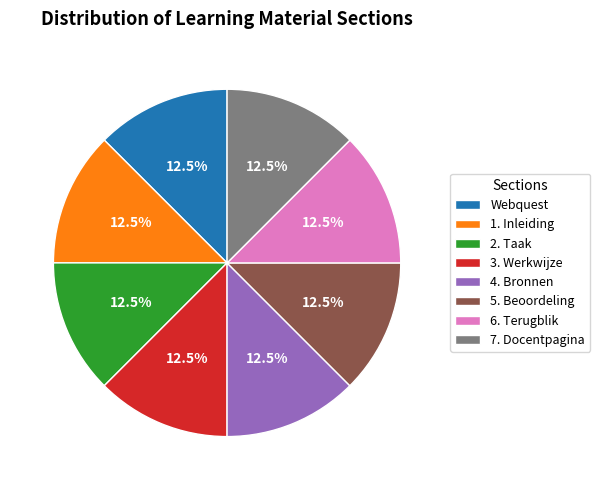

What is the ratio of the value at 7. Docentpagina to the value at 2. Taak?

1.0